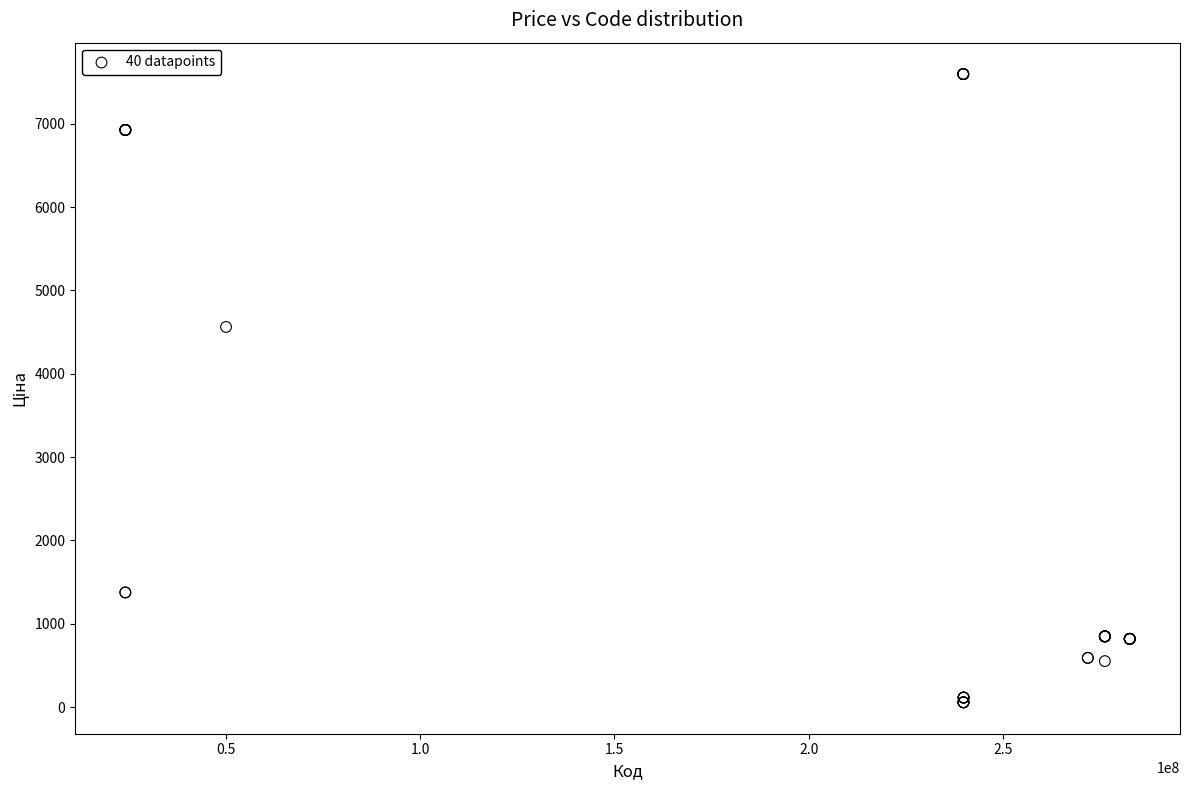

What Y value in the scatter plot is closest to 3826?

4561.9